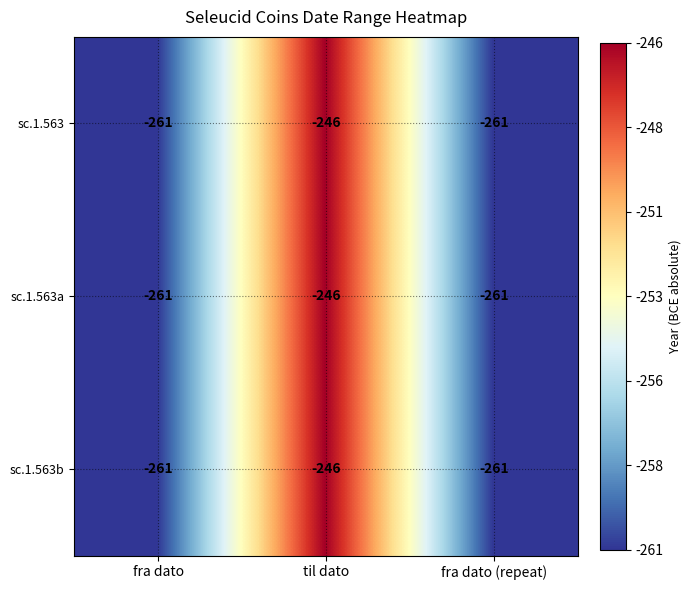

What is the sum of all sc.1.563a values?

-768